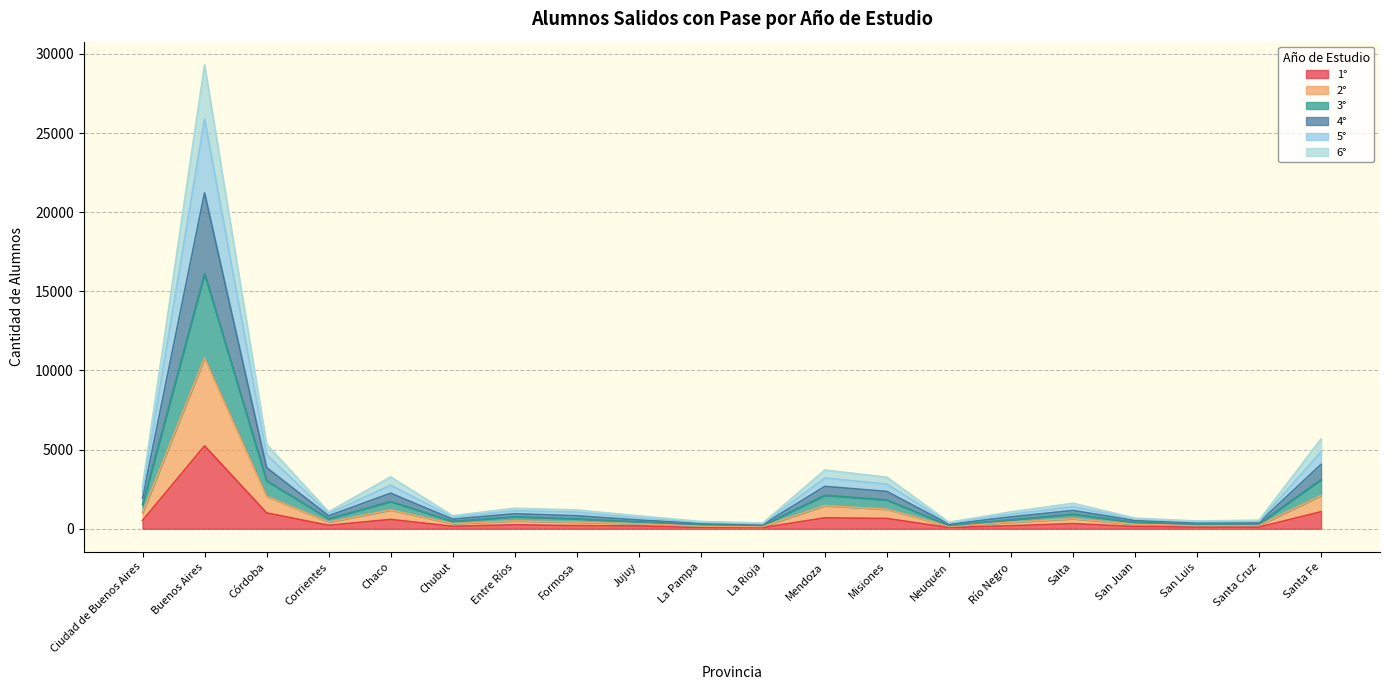

How many interior local valleys does the 5° series have?

5